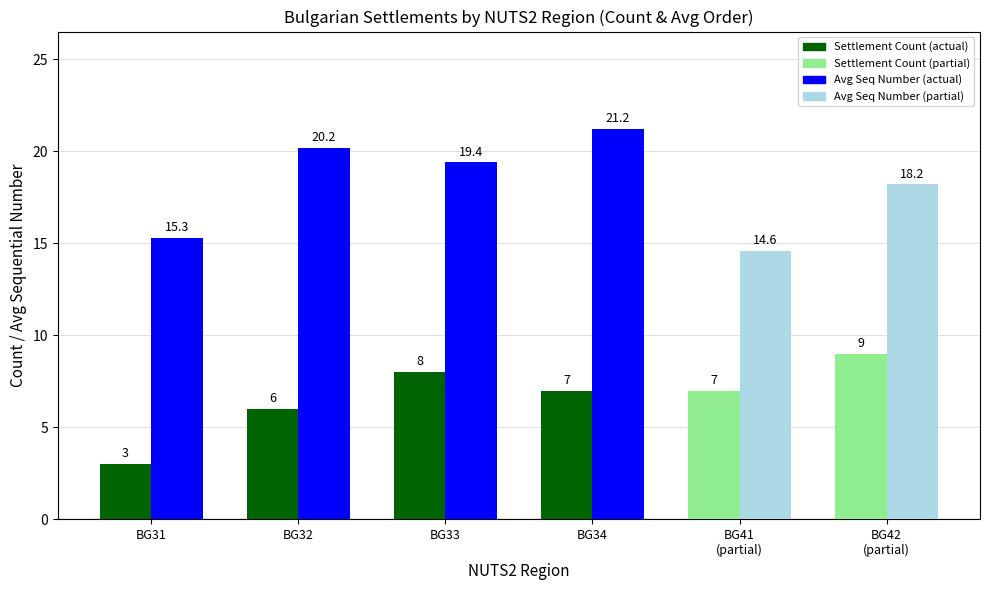

Which category has the lowest value across all series?

BG31